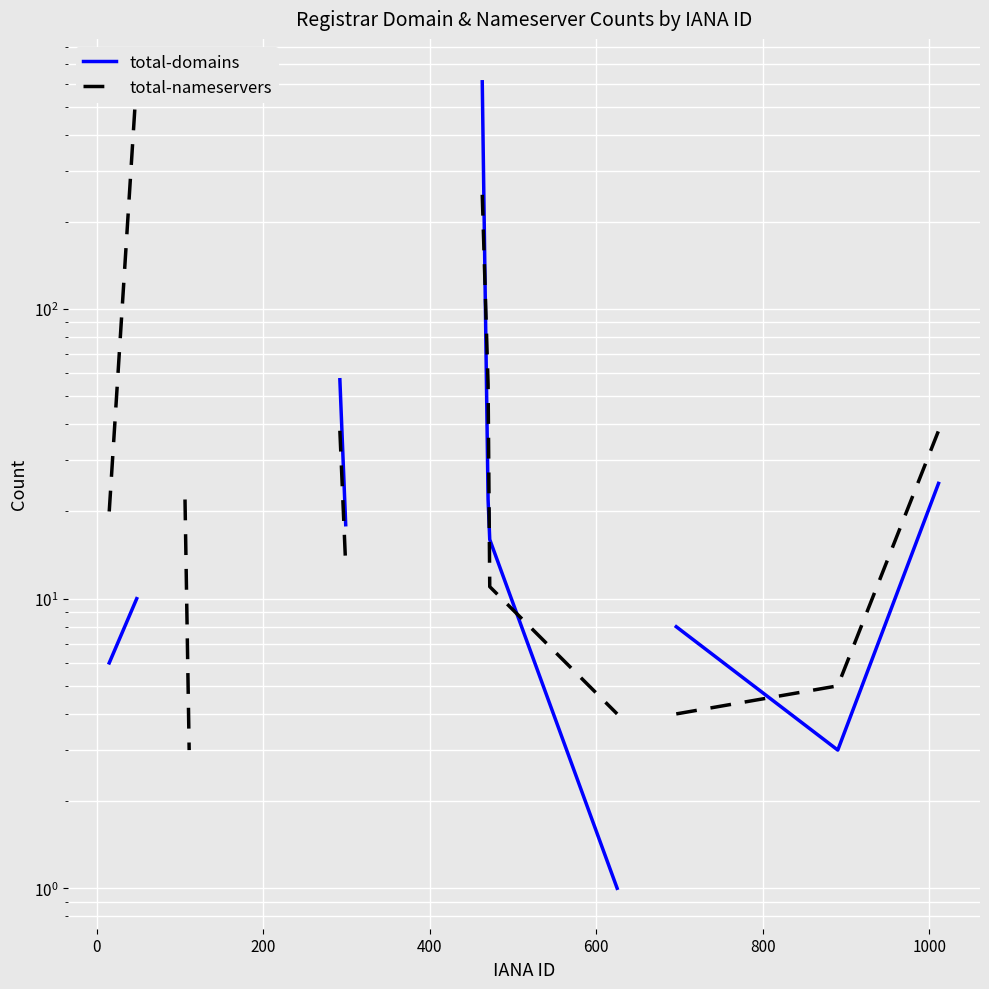

What is the difference between the maximum and minimum values in the total-nameservers series?

618.0